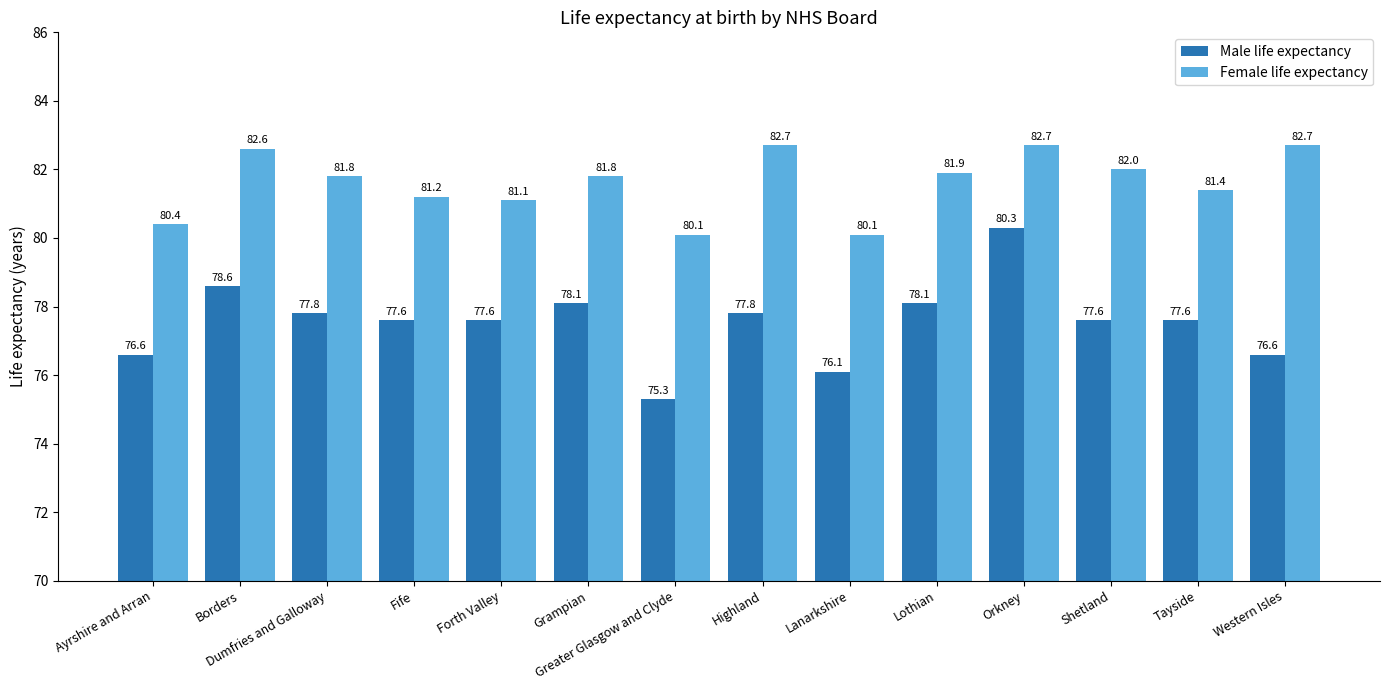

Is it true that Female life expectancy equals 42.3 at Lanarkshire?

False